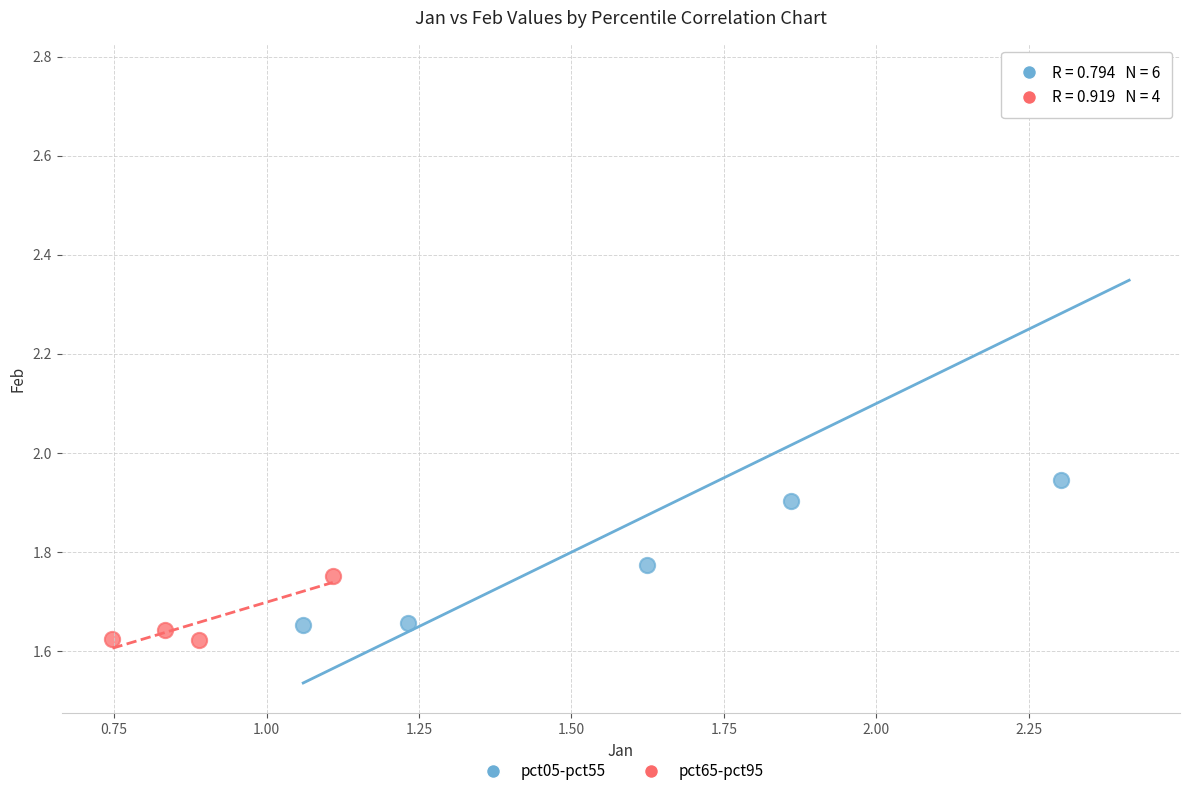

Which series reaches the maximum Y coordinate?

pct05-pct55